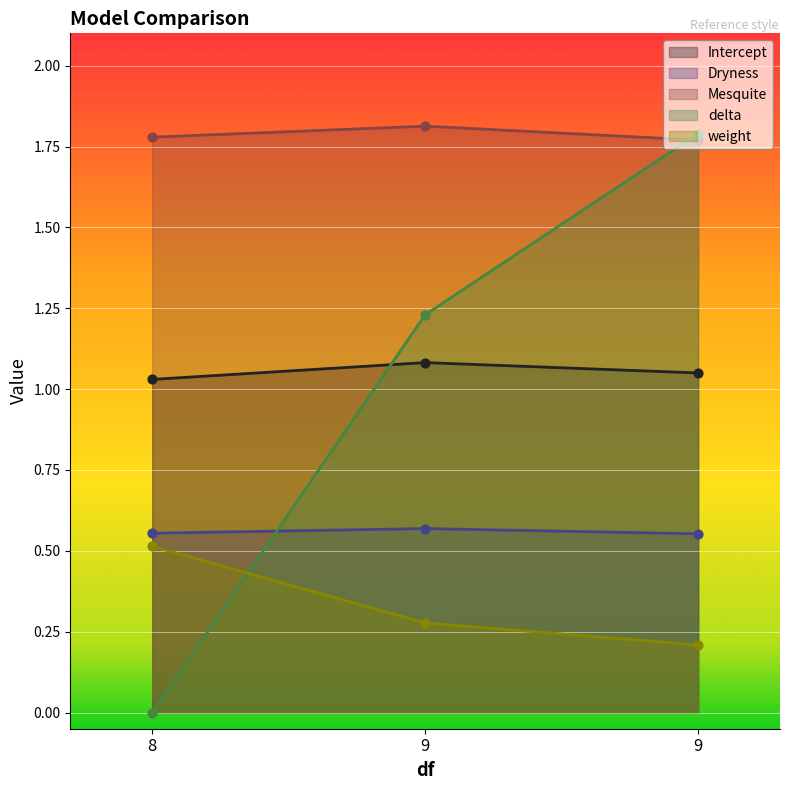

Which series contains the highest Y value?

Mesquite